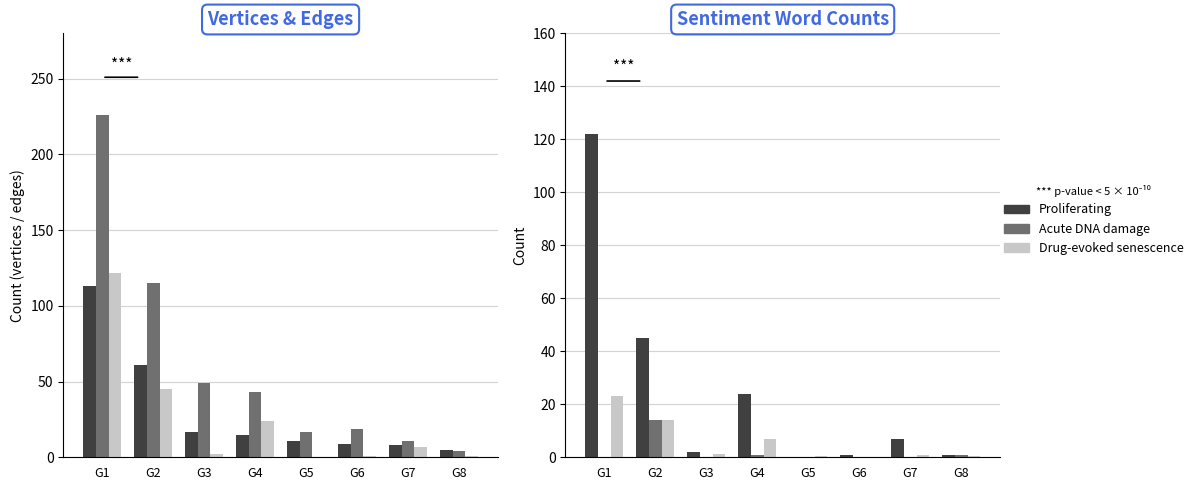

Rank the series by their average value, from lowest to highest.

Acute DNA damage, Drug-evoked senescence, Proliferating